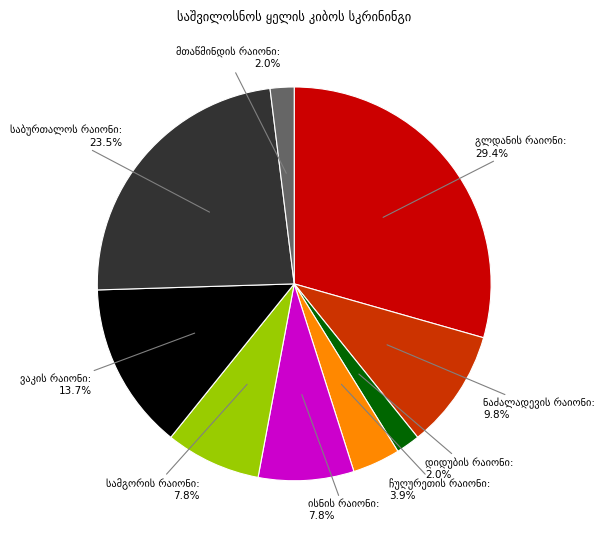

Does any single category account for the majority?

No